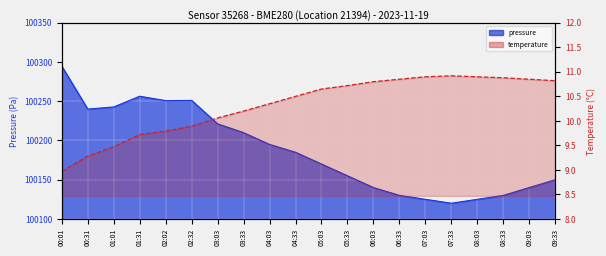

At which category does the chart reach its peak across all series?

00:01